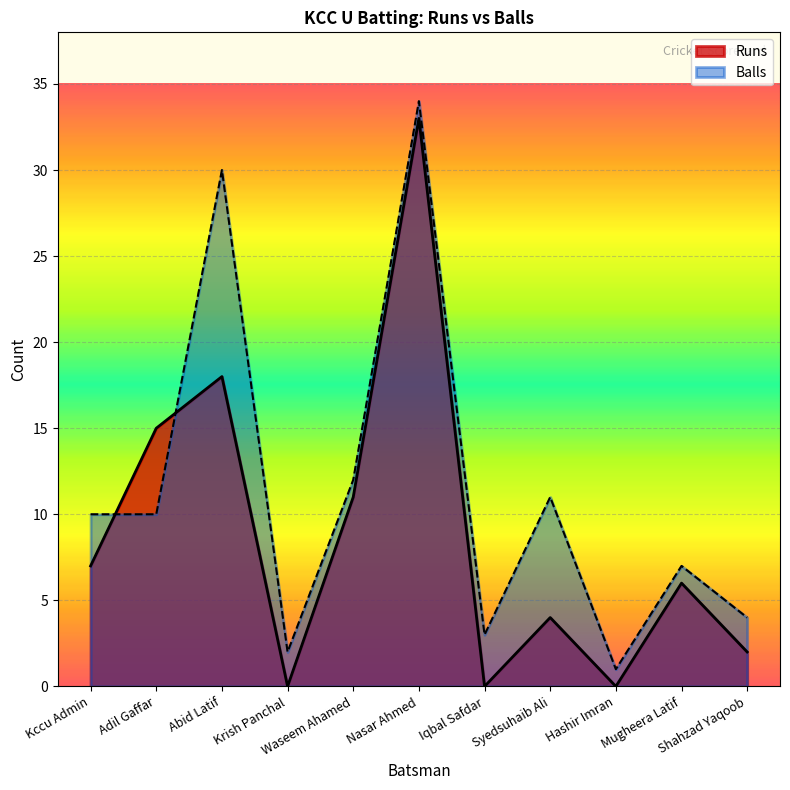

What position from the left is Adil Gaffar?

2